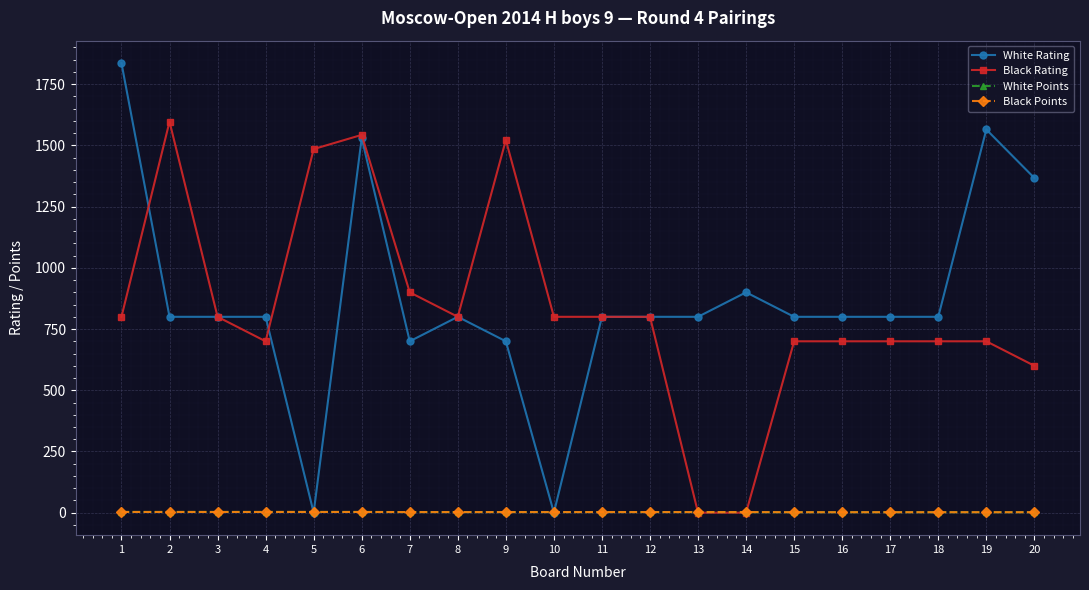

How many times do Black Rating and White Points cross each other?

2